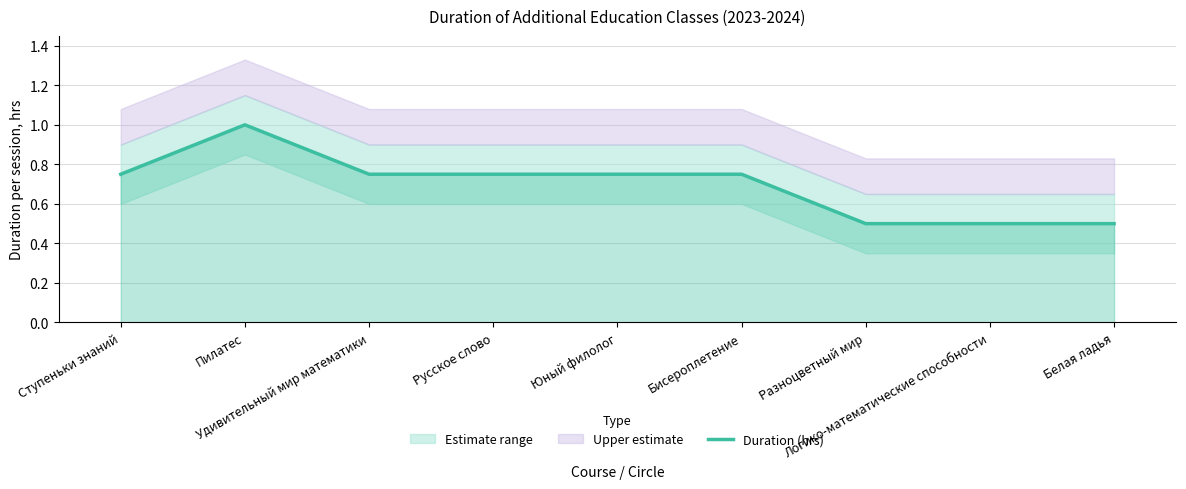

Reading left to right, extract all data points from this chart.

Ступеньки знаний=0.8	Пилатес=1.0	Удивительный мир математики=0.8	Русское слово=0.8	Юный филолог=0.8	Бисероплетение=0.8	Разноцветный мир=0.5	Логико-математические способности=0.5	Белая ладья=0.5